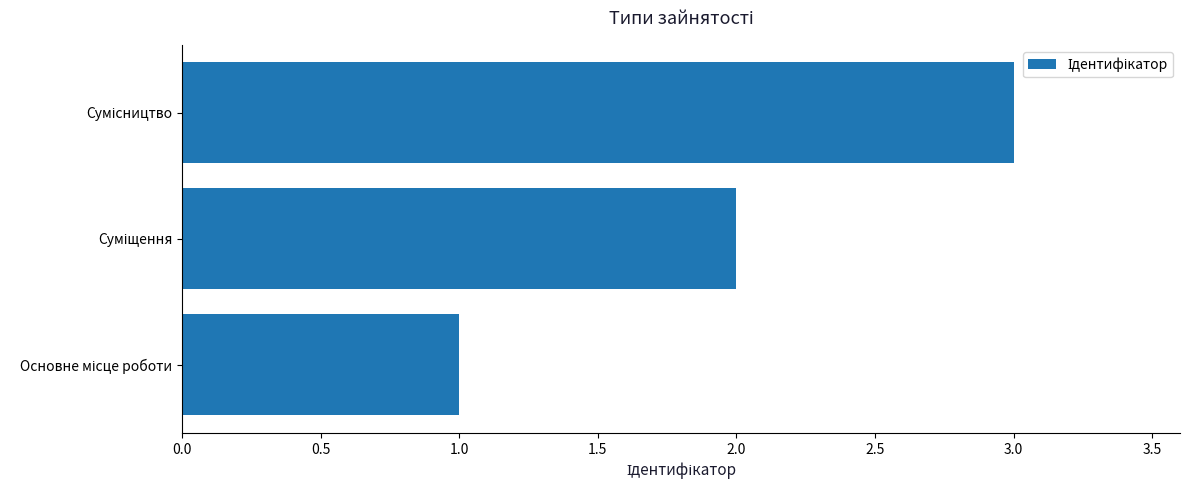

What is the sum of all values?

6